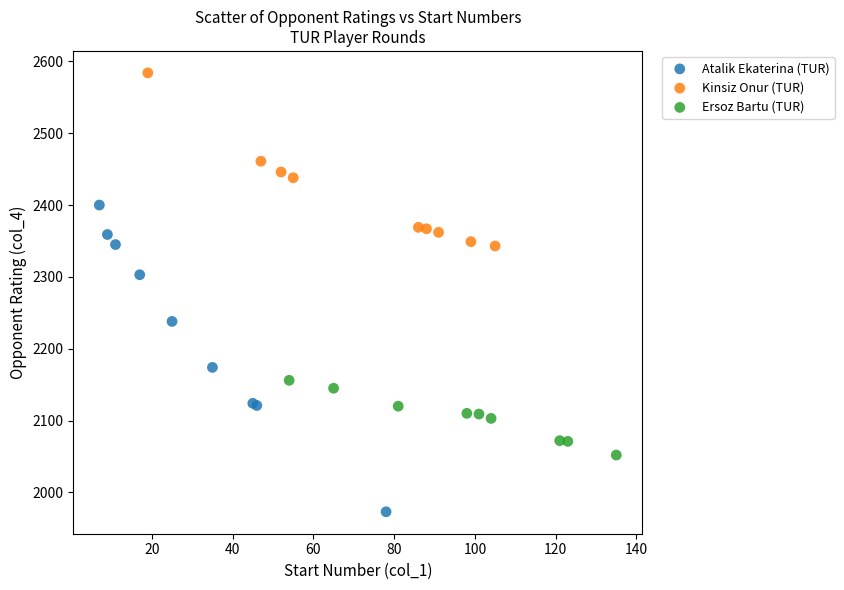

Which series contains the highest Y value?

Kinsiz Onur (TUR)